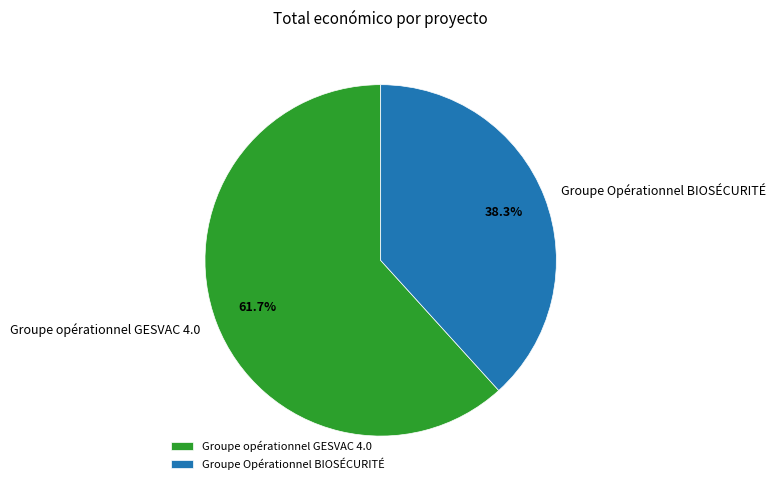

To the nearest percent, what is the difference between the Groupe Opérationnel BIOSÉCURITÉ and Groupe opérationnel GESVAC 4.0 slice percentages?

23%